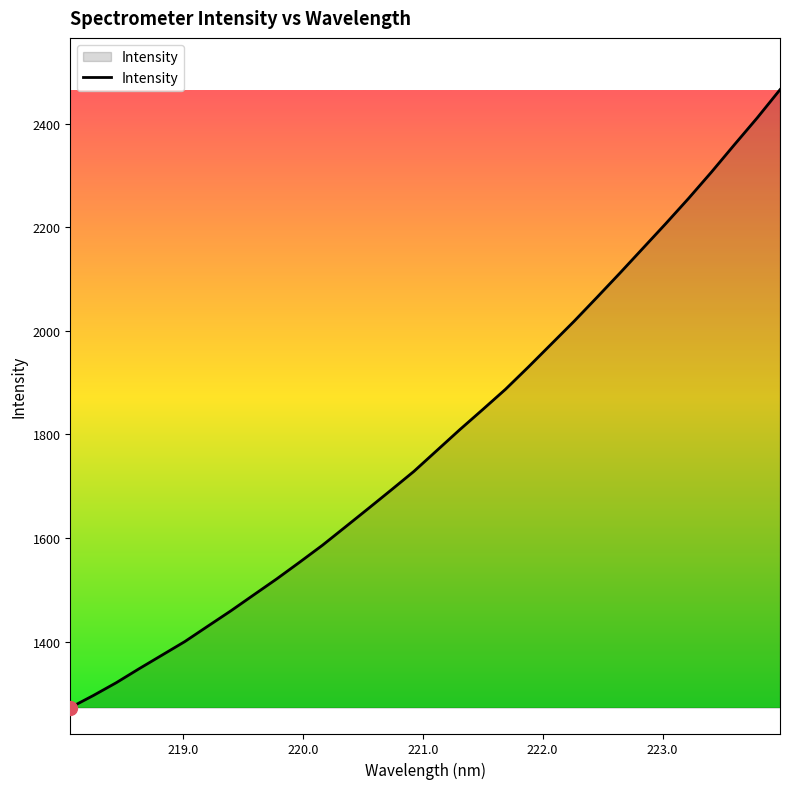

What is the difference between the second highest and second lowest values?

1115.6